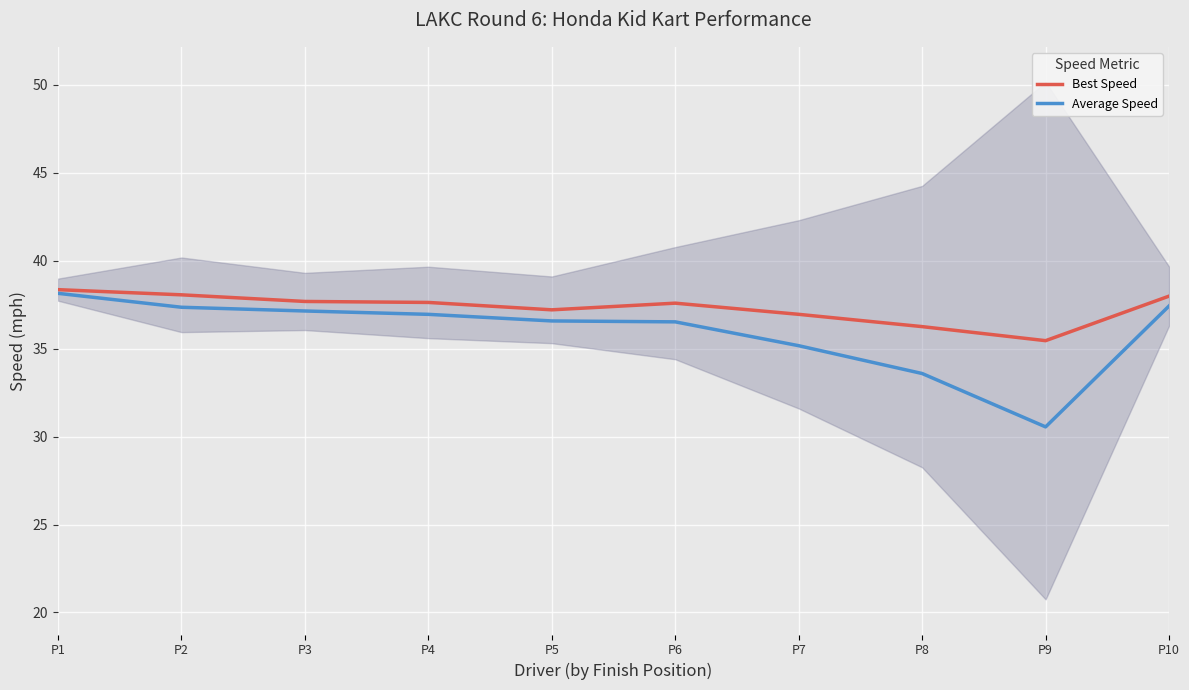

Which series has the widest spread of values?

Average Speed